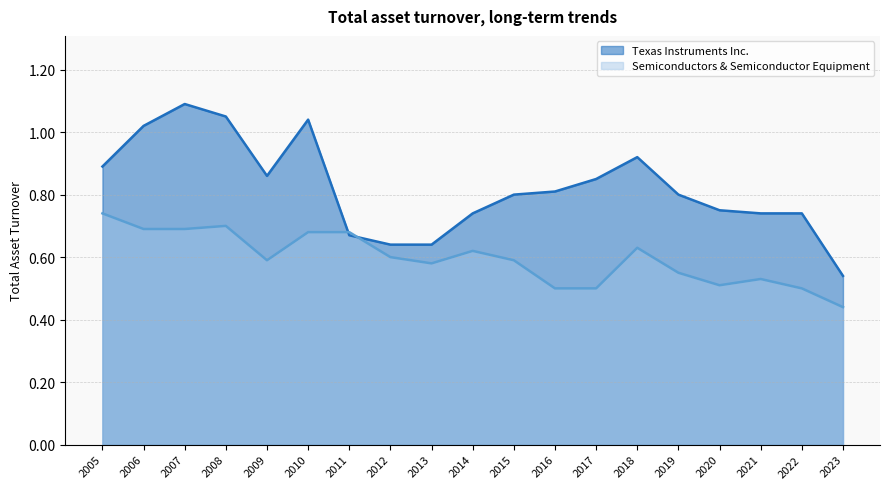

At which label is Semiconductors & Semiconductor Equipment closest to 0?

2023